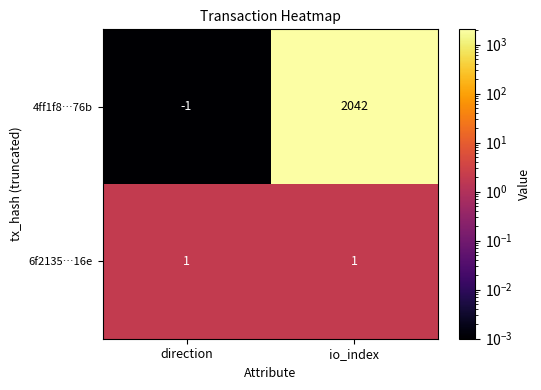

Rank the series by their maximum value, from lowest to highest.

6f2135…16e, 4ff1f8…76b